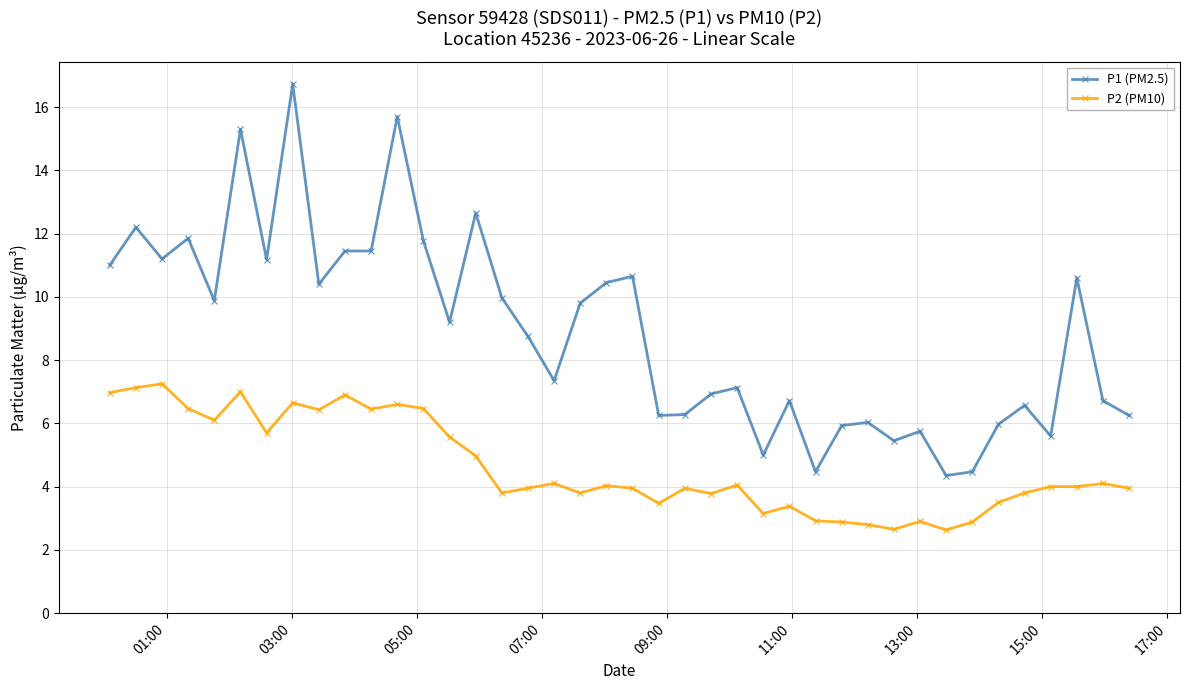

Which series has the largest range (max minus min)?

P1 (PM2.5)